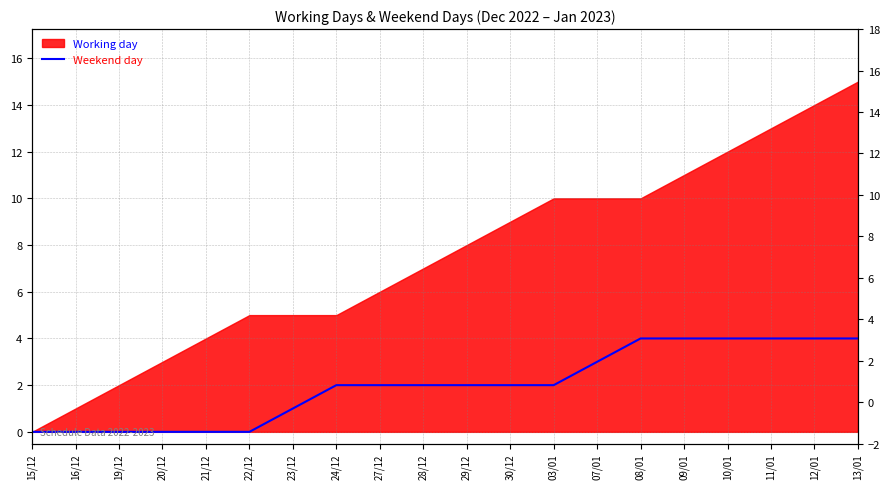

Where does the data first go above 2?

07/01